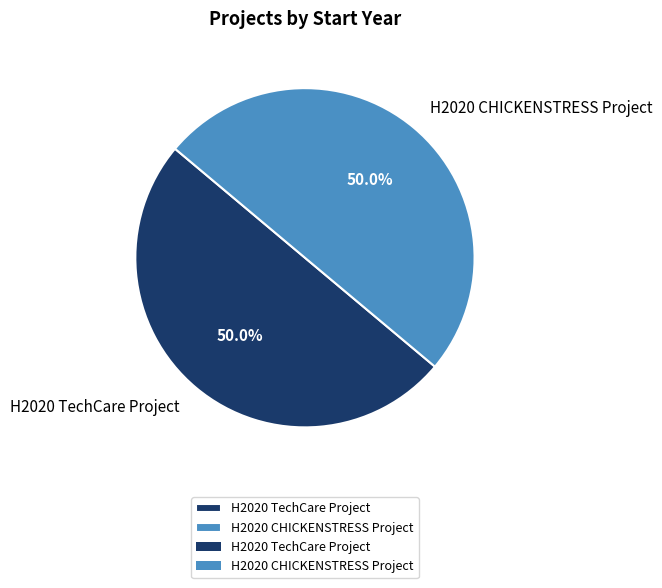

Approximately how many times larger is the value at H2020 TechCare Project compared to H2020 CHICKENSTRESS Project?

1.0